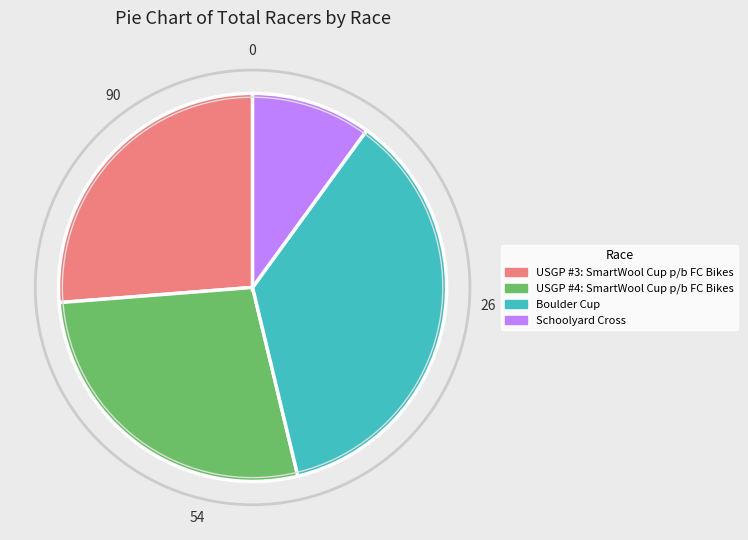

Count the number of slices in the pie.

4